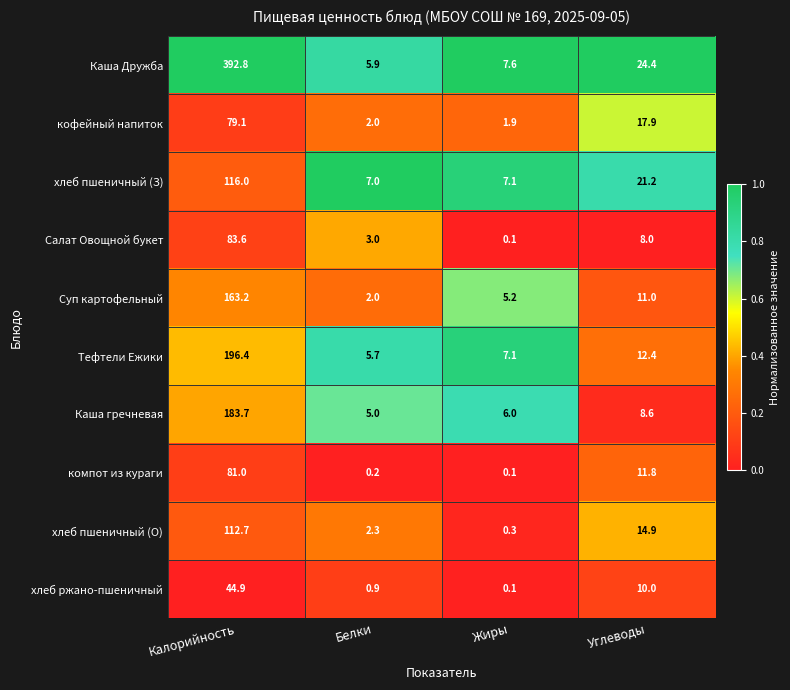

Count the number of data series in this chart.

10